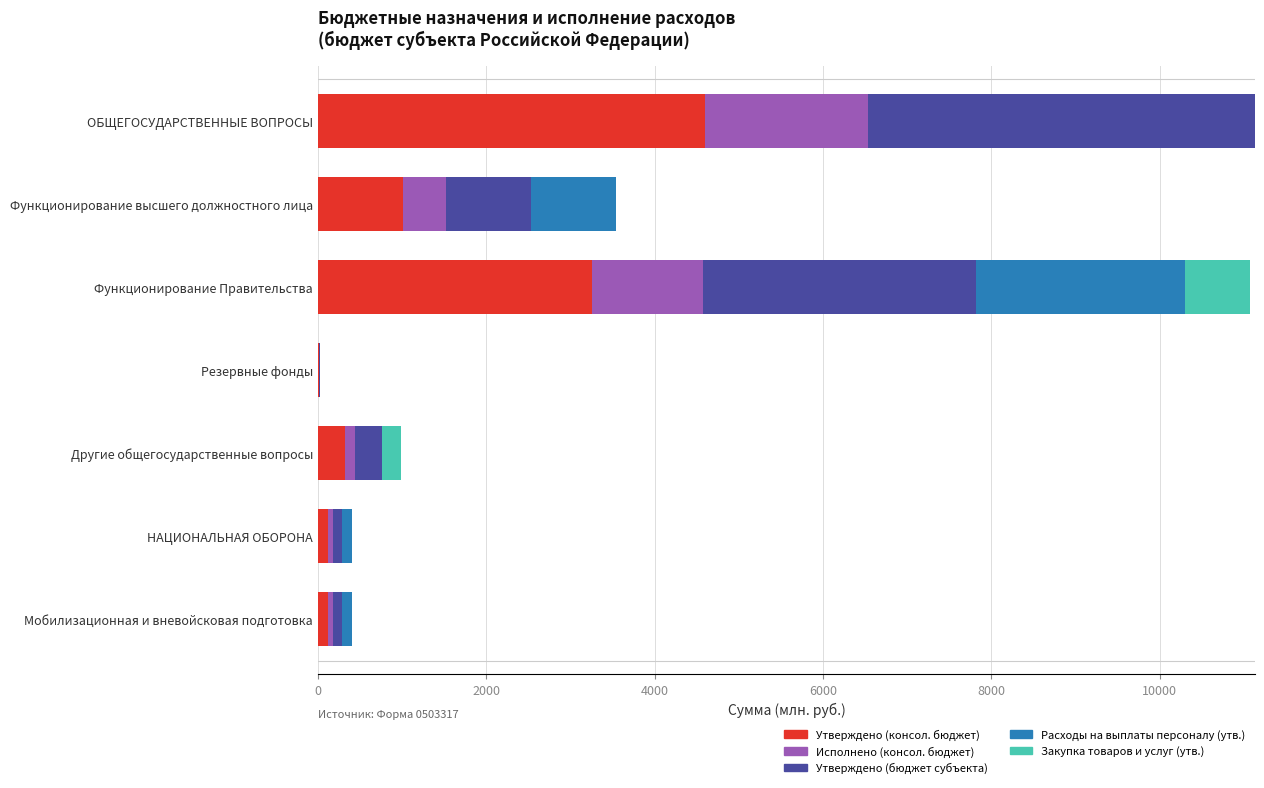

Is it true that Утверждено (консол. бюджет) equals 313.7 at Функционирование высшего должностного лица?

False